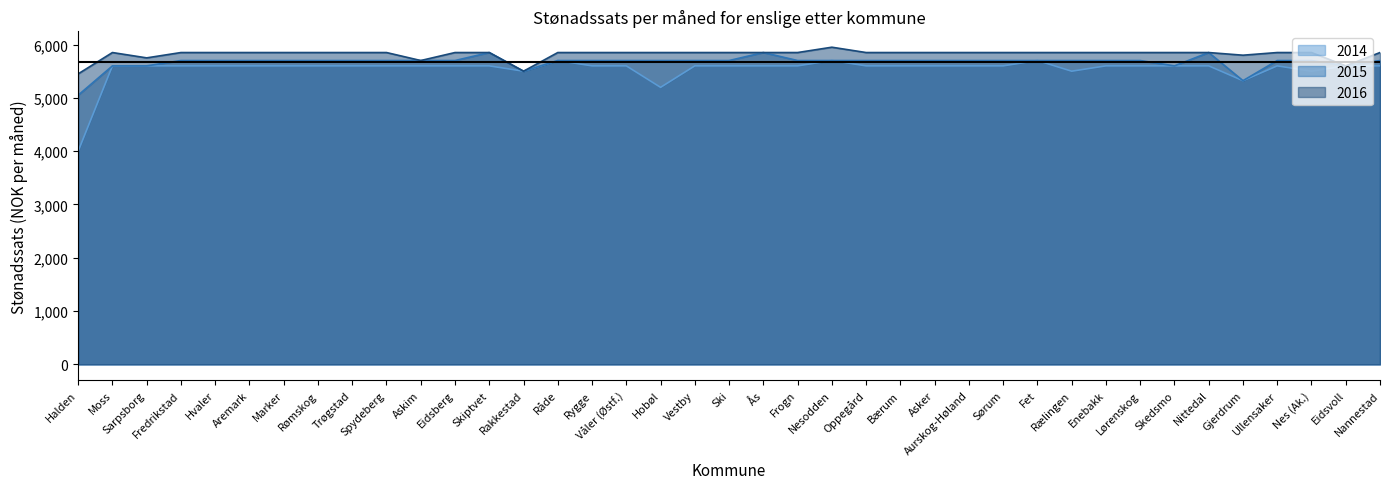

What position from the left is Rømskog?

8